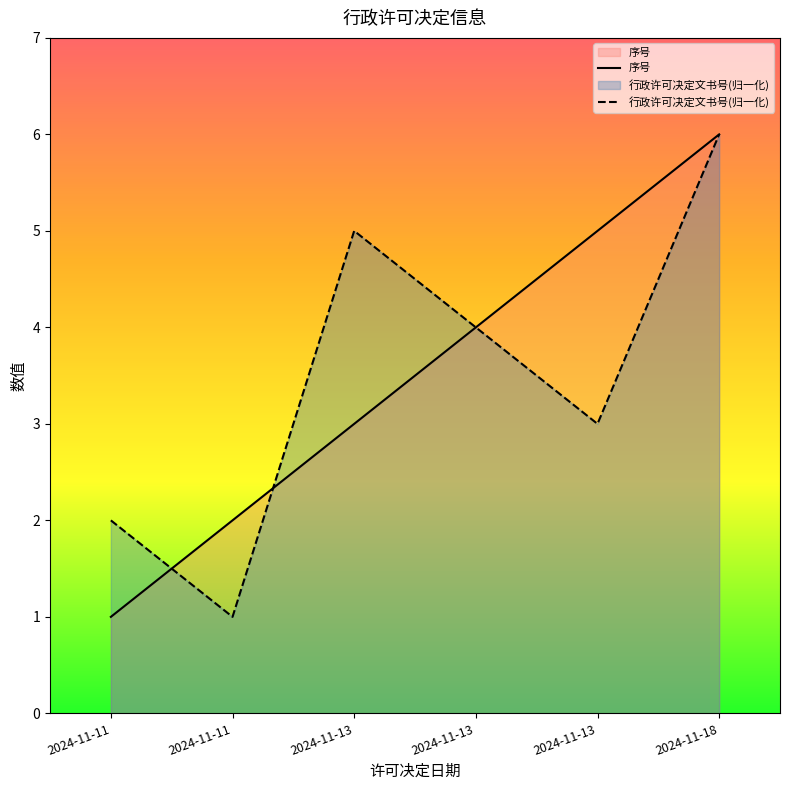

How many values in the 行政许可决定文书号(归一化) series exceed 4?

2